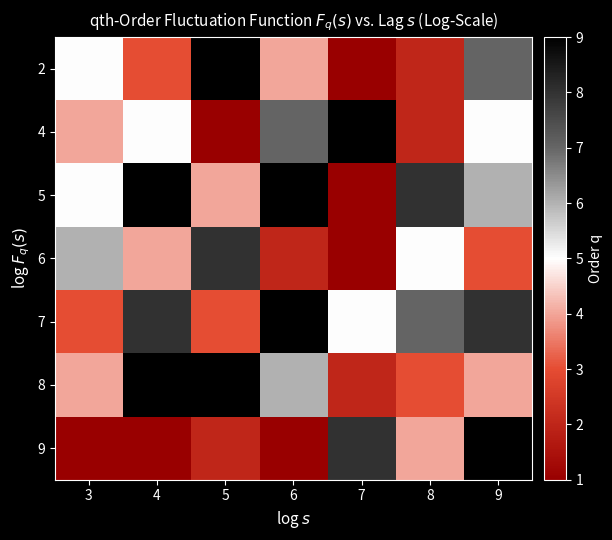

Which has a higher value, 8 or 9?

9